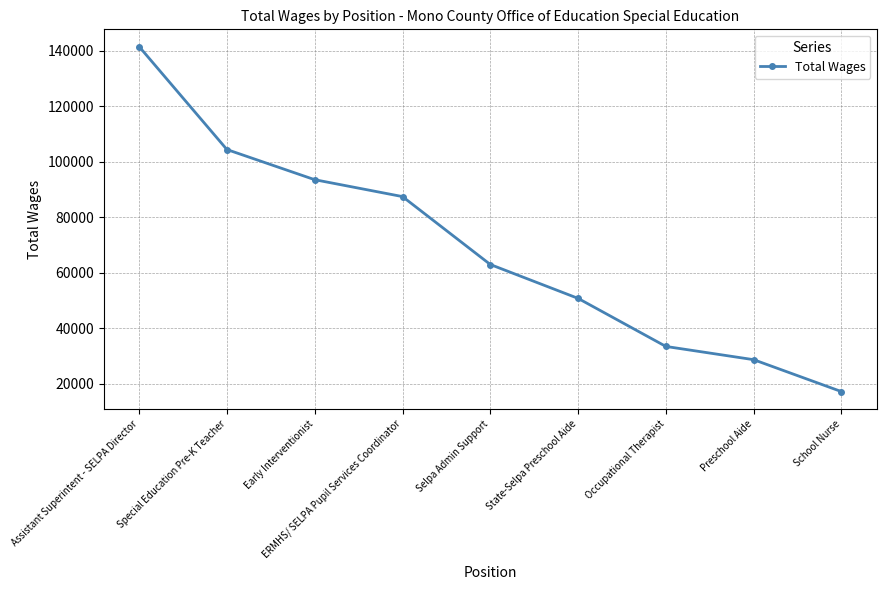

What position from the right is Occupational Therapist?

3